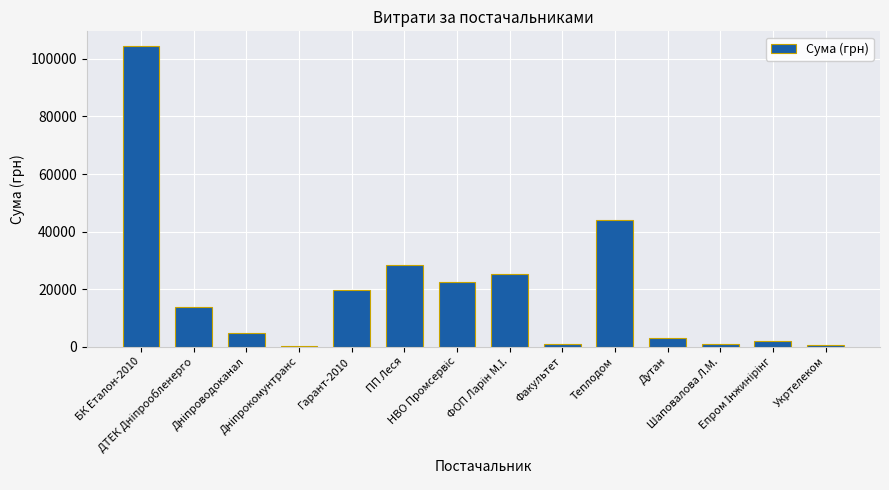

What is the maximum value shown in the chart?

104400.0